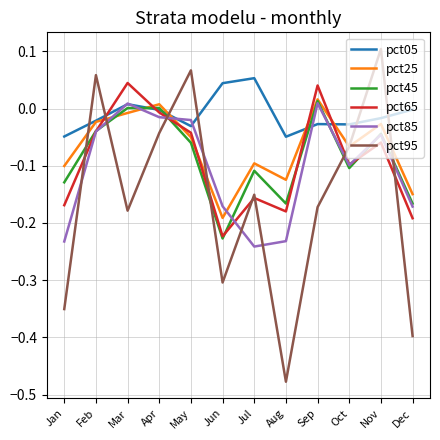

How many distinct data groups are displayed?

6